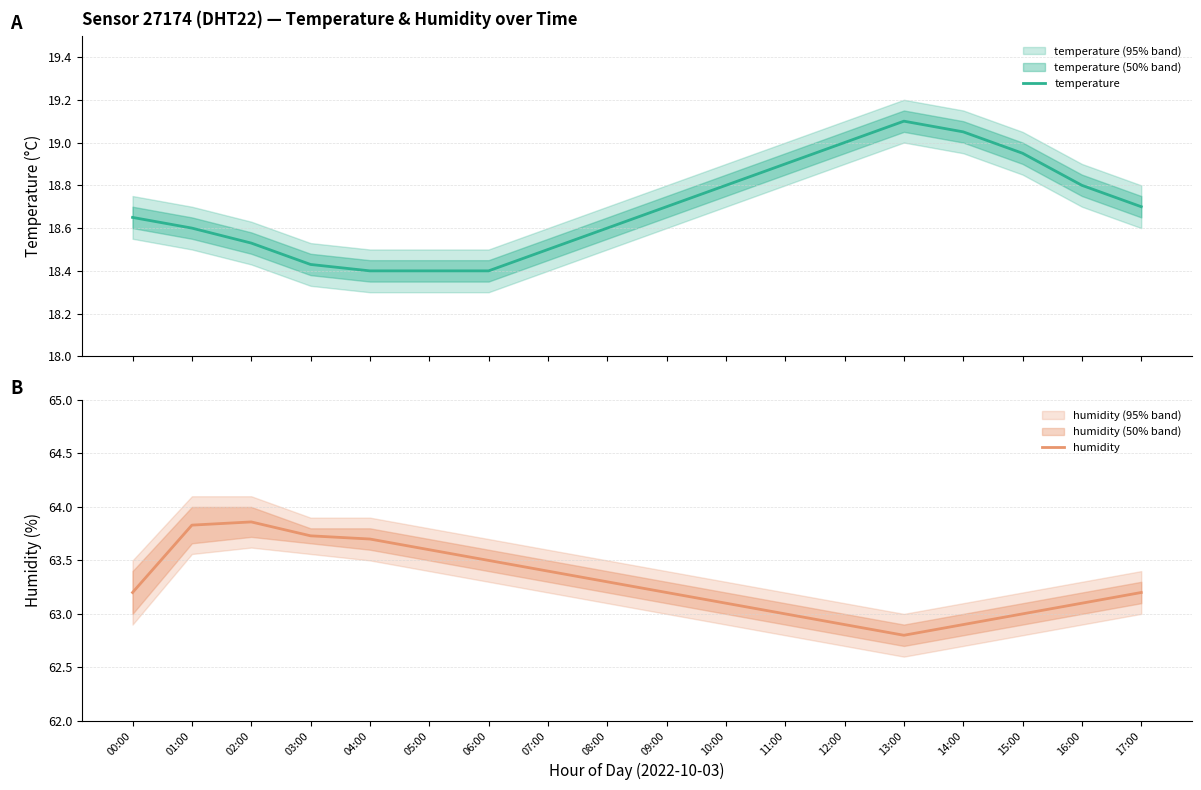

What is the label of the 6th point from the left?

05:00